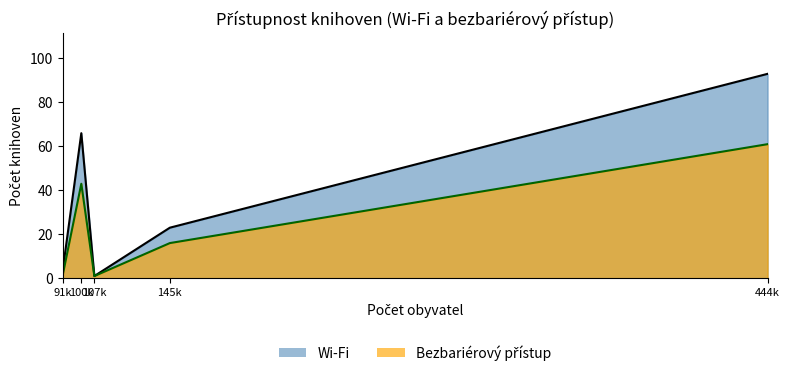

What position from the right is 444k?

1